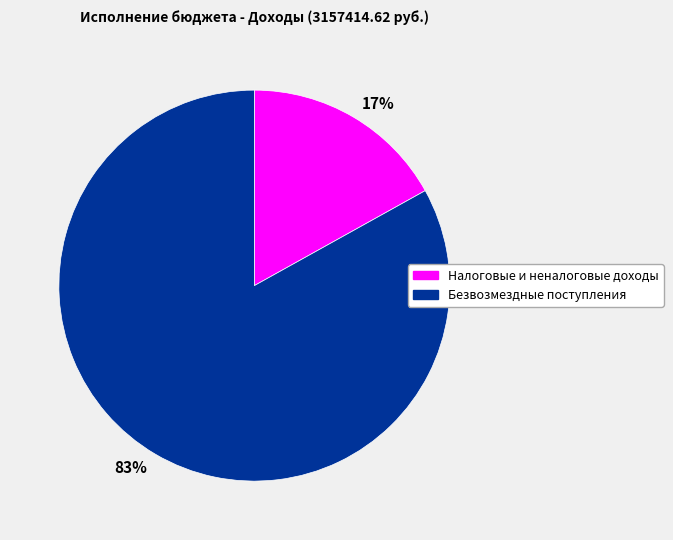

What is the majority slice?

83%